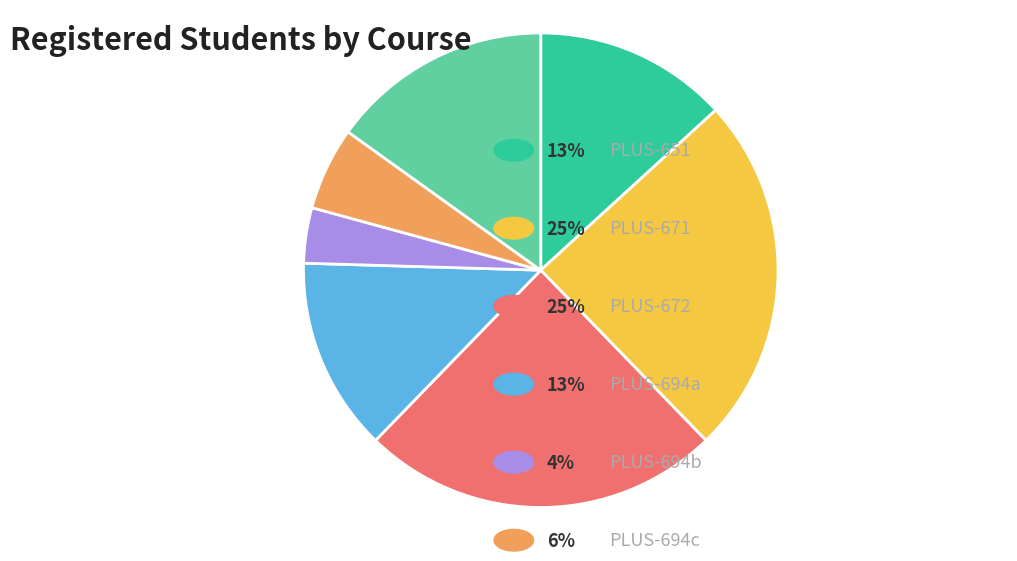

How many segments does this pie chart have?

7